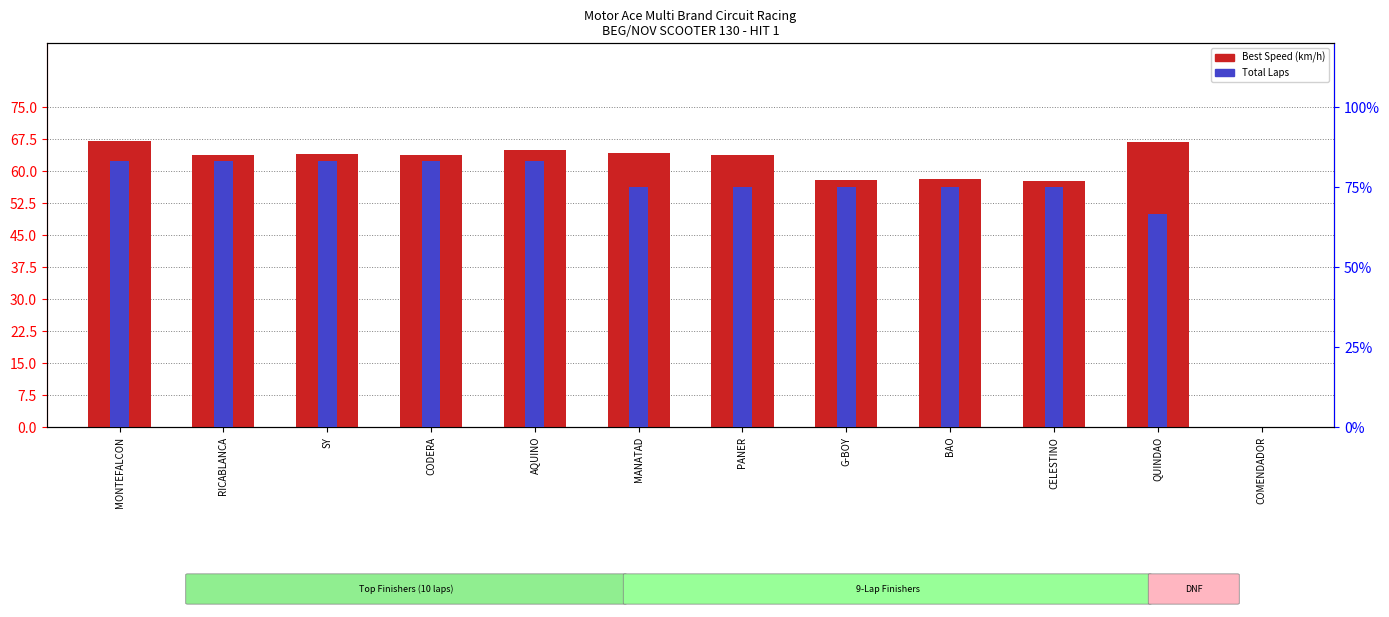

Reading left to right, extract all data points from this chart.

Best Speed (km/h): MONTEFALCON=67.1	RICABLANCA=63.9	SY=64.0	CODERA=63.8	AQUINO=65.1	MANATAD=64.3	PANER=63.9	G-BOY=58.0	BAO=58.1	CELESTINO=57.6	QUINDAO=66.8	COMENDADOR=0.0
Total Laps (% of max): MONTEFALCON=83.3	RICABLANCA=83.3	SY=83.3	CODERA=83.3	AQUINO=83.3	MANATAD=75.0	PANER=75.0	G-BOY=75.0	BAO=75.0	CELESTINO=75.0	QUINDAO=66.7	COMENDADOR=0.0